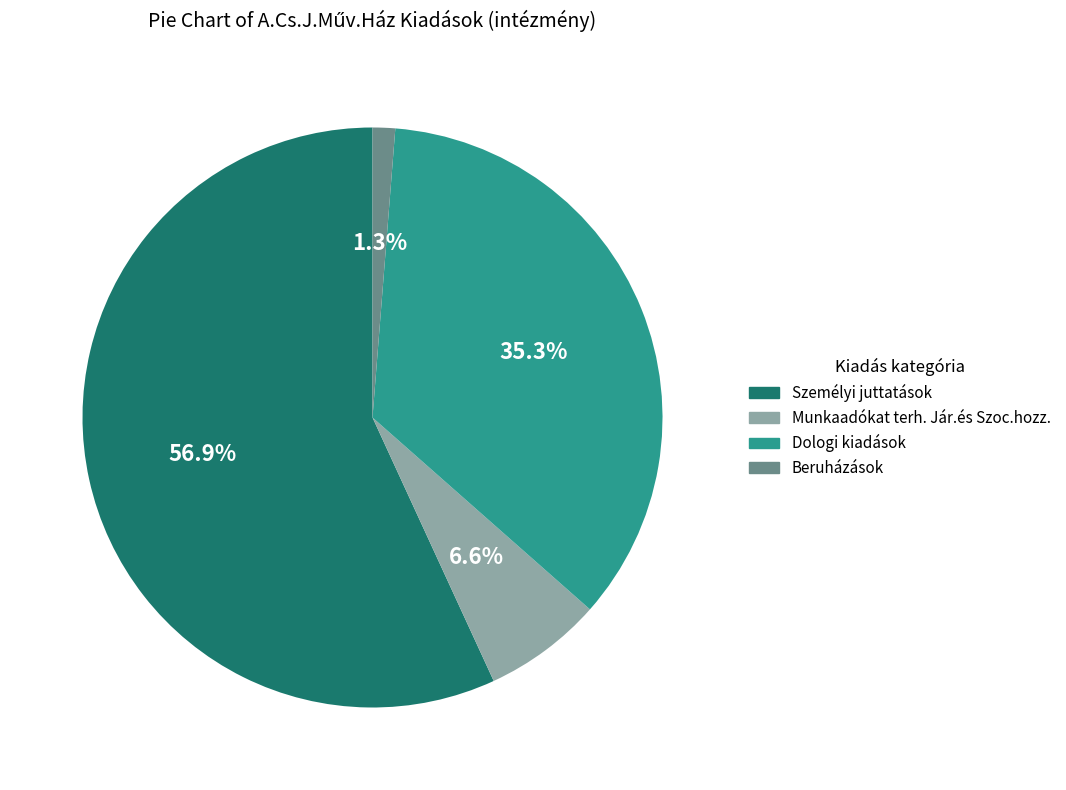

Does any single category account for the majority?

Yes